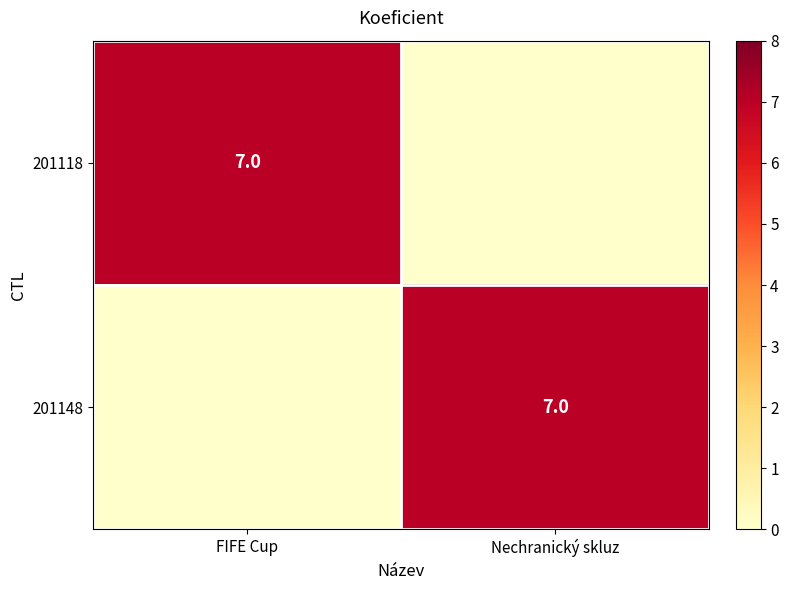

Between Nechranický skluz and FIFE Cup, which is larger?

FIFE Cup